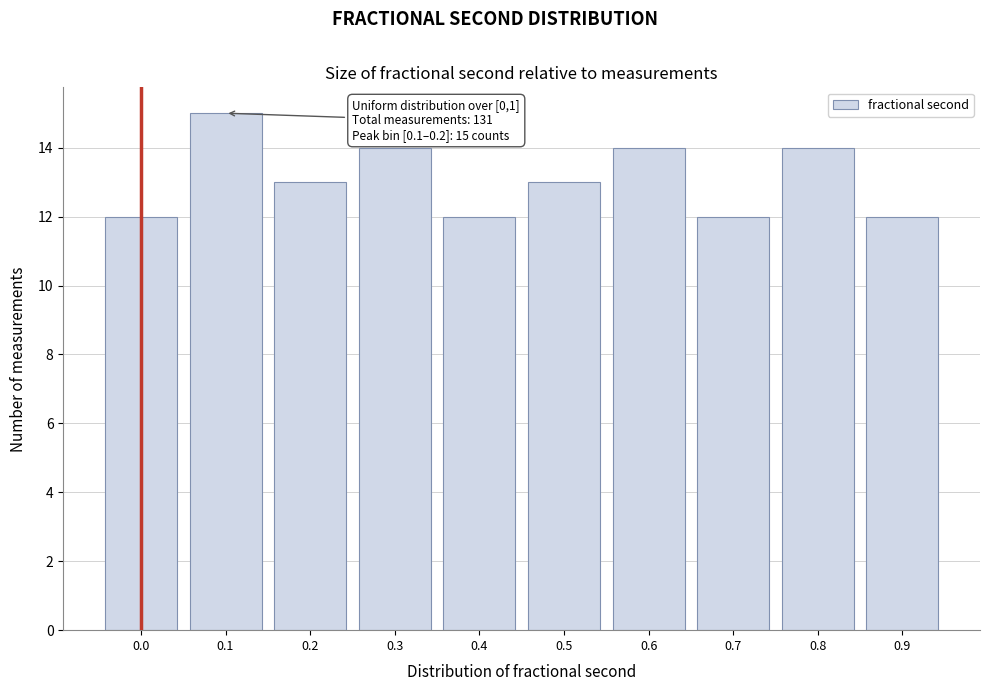

Reading right to left, extract all data points from this chart.

0.9=12	0.8=14	0.7=12	0.6=14	0.5=13	0.4=12	0.3=14	0.2=13	0.1=15	0.0=12